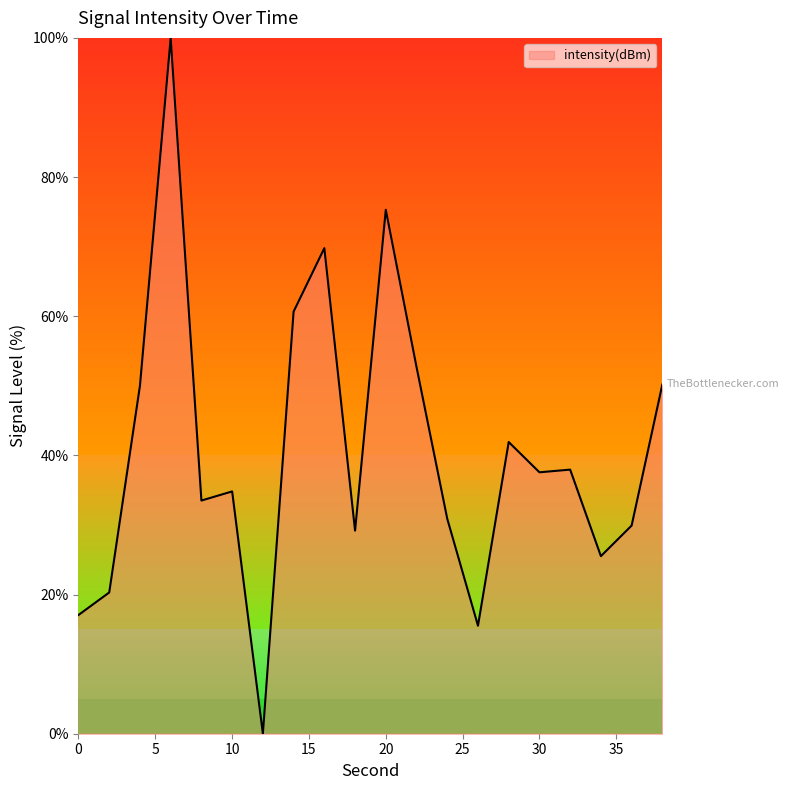

What is the average value?

40.6